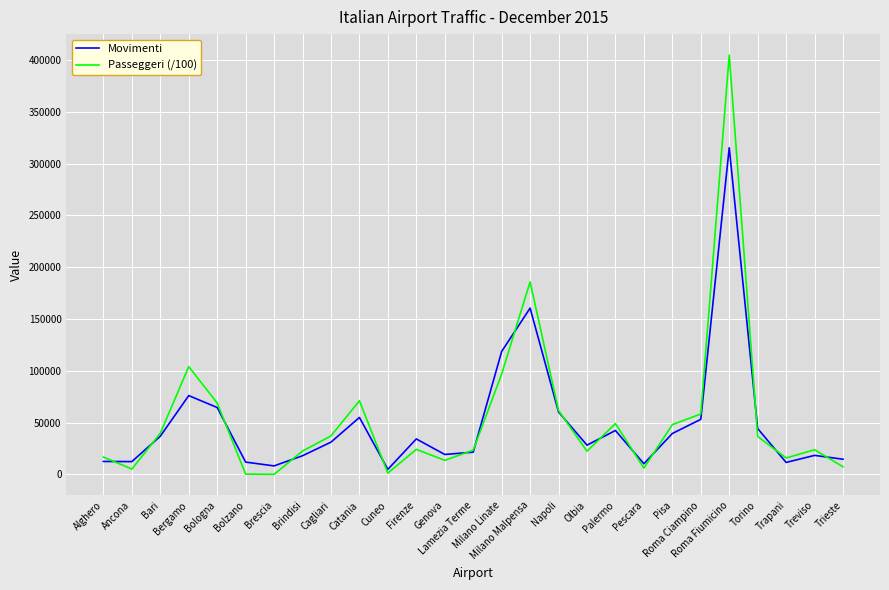

Which series has the largest total across all categories?

Passeggeri (/100)